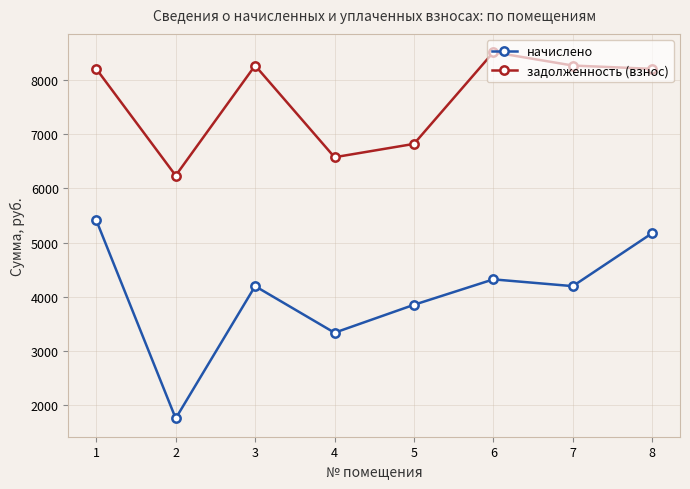

Between 1 and 3, which series saw the biggest shift?

начислено